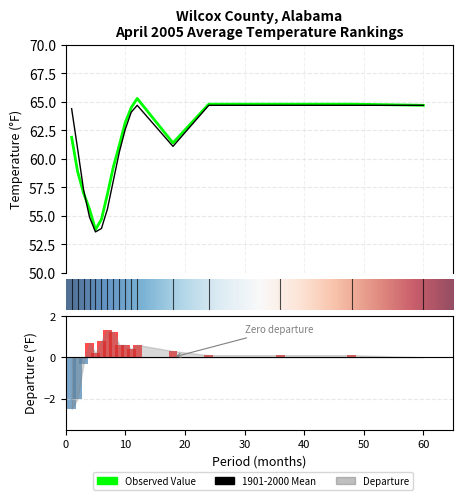

What is the difference between the second highest and minimum values in the 1901-2000 Mean series?

11.1